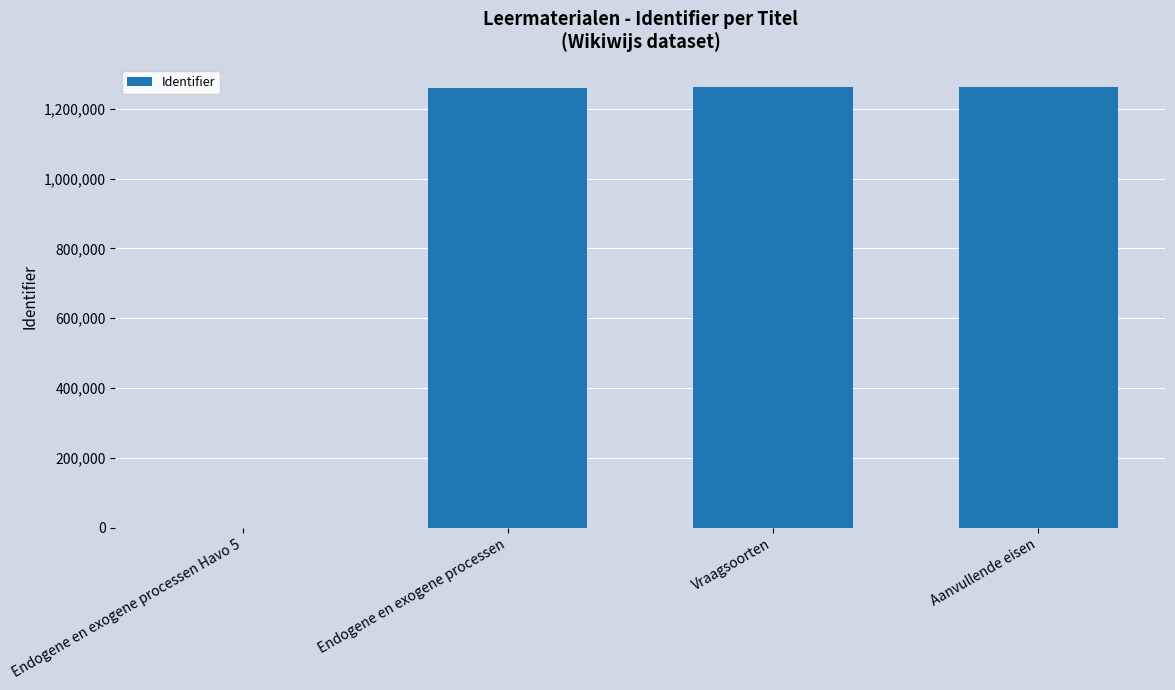

How many data points does each series have?

4